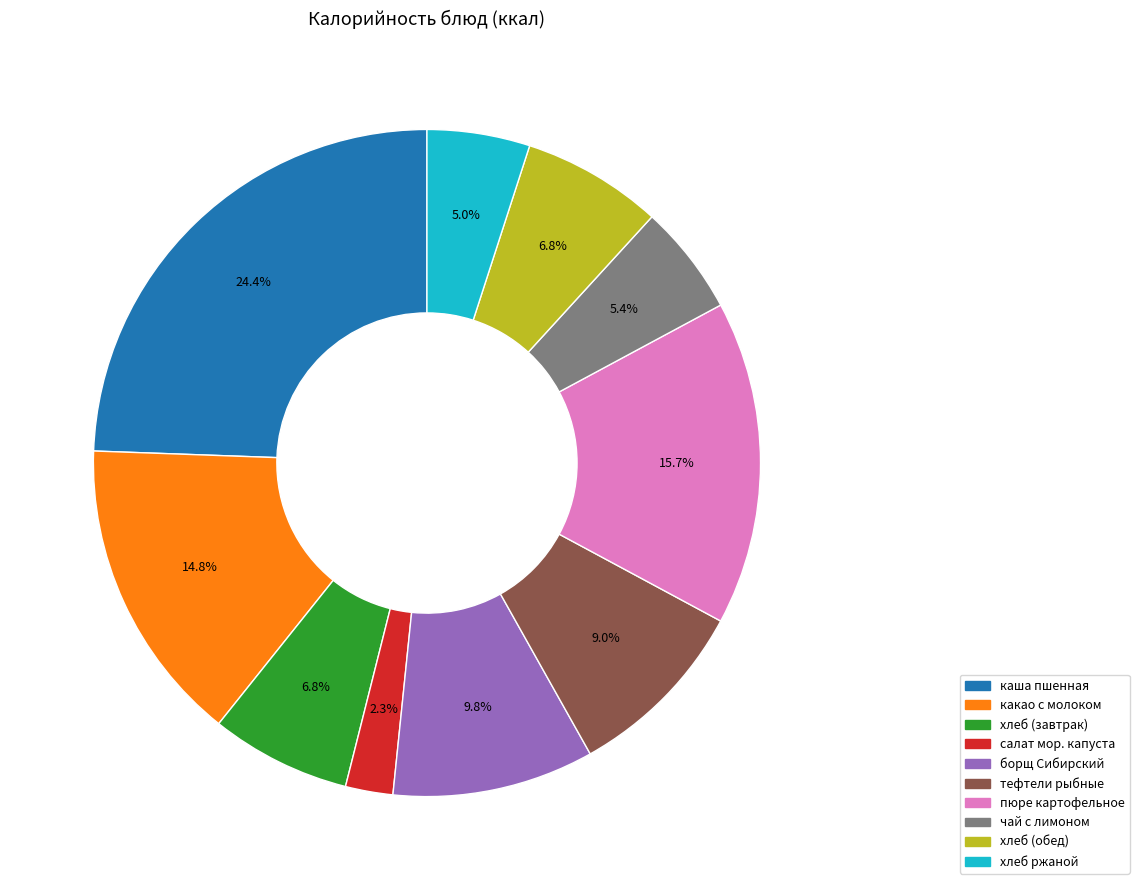

Is there a majority slice in this chart?

No